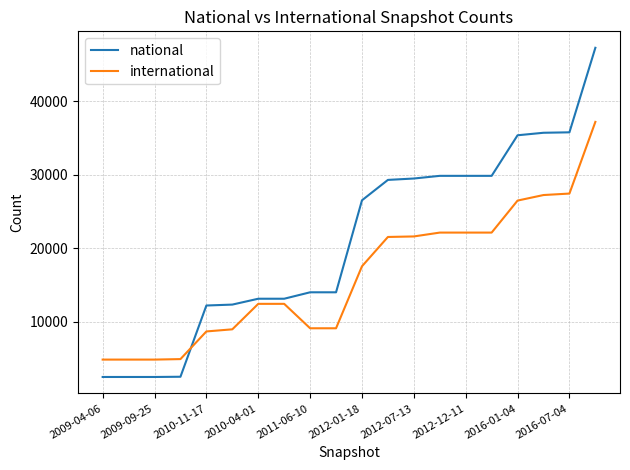

What is the highest value of the national series?

47282